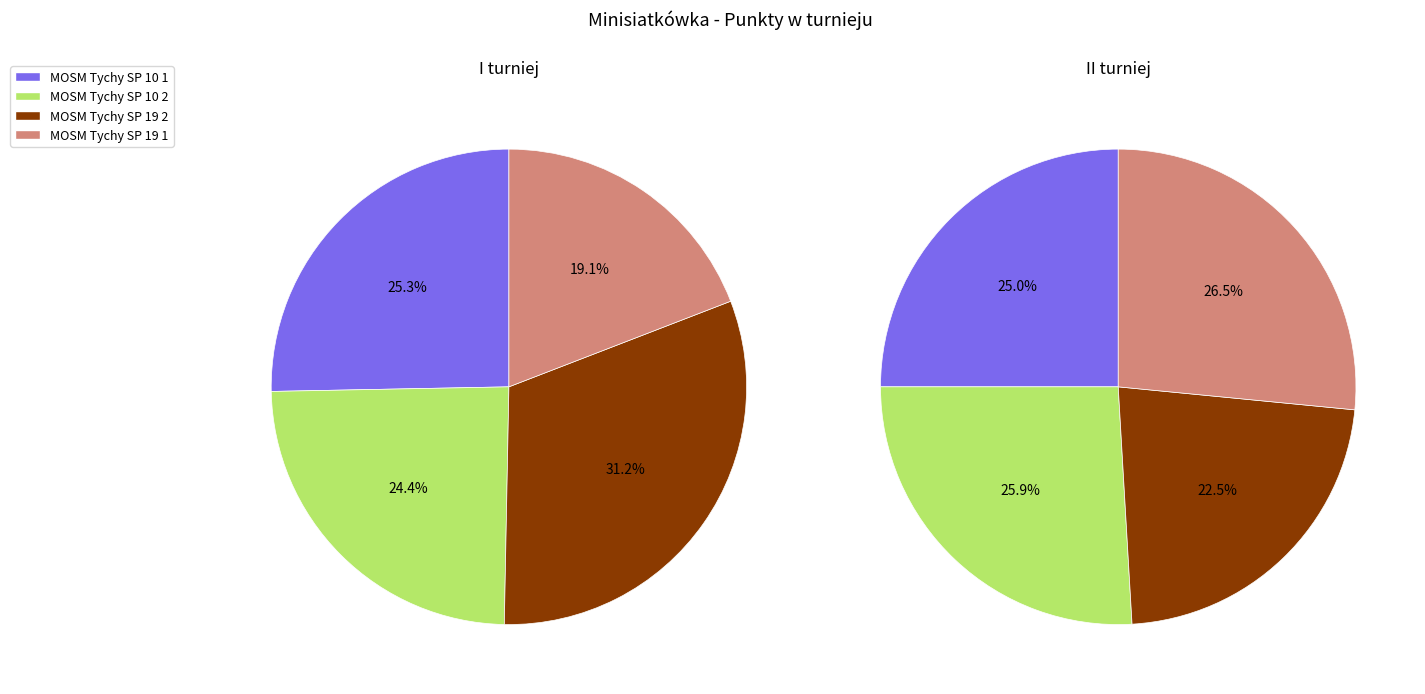

Which category has the smallest portion of the pie?

MOSM Tychy SP 19 1